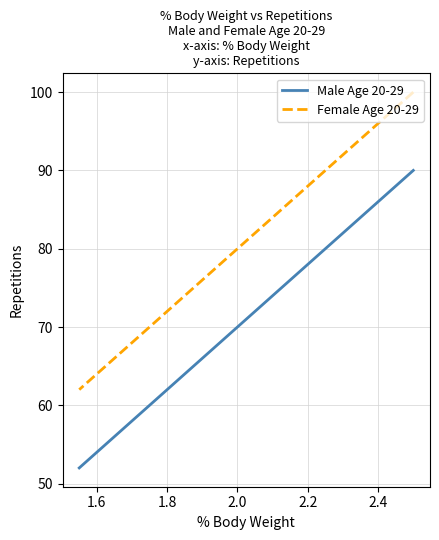

True or false: Female Age 20-29 and Male Age 20-29 cross at least once.

False